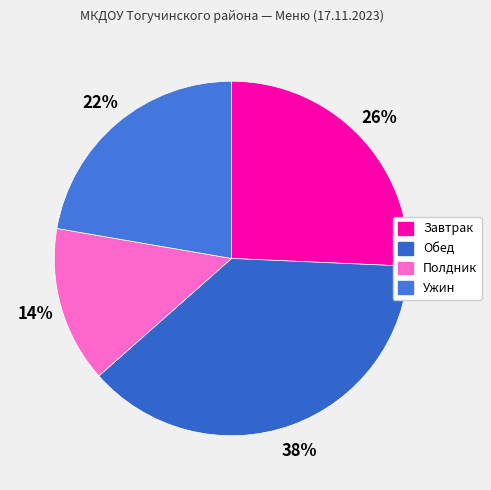

How many segments does this pie chart have?

4